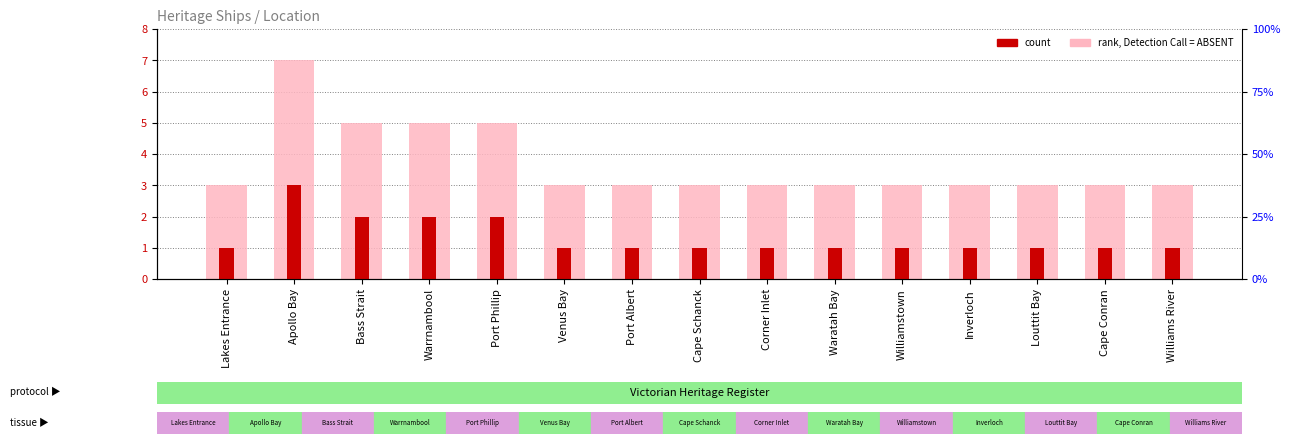

Is it true that count equals 1 at Port Albert?

True